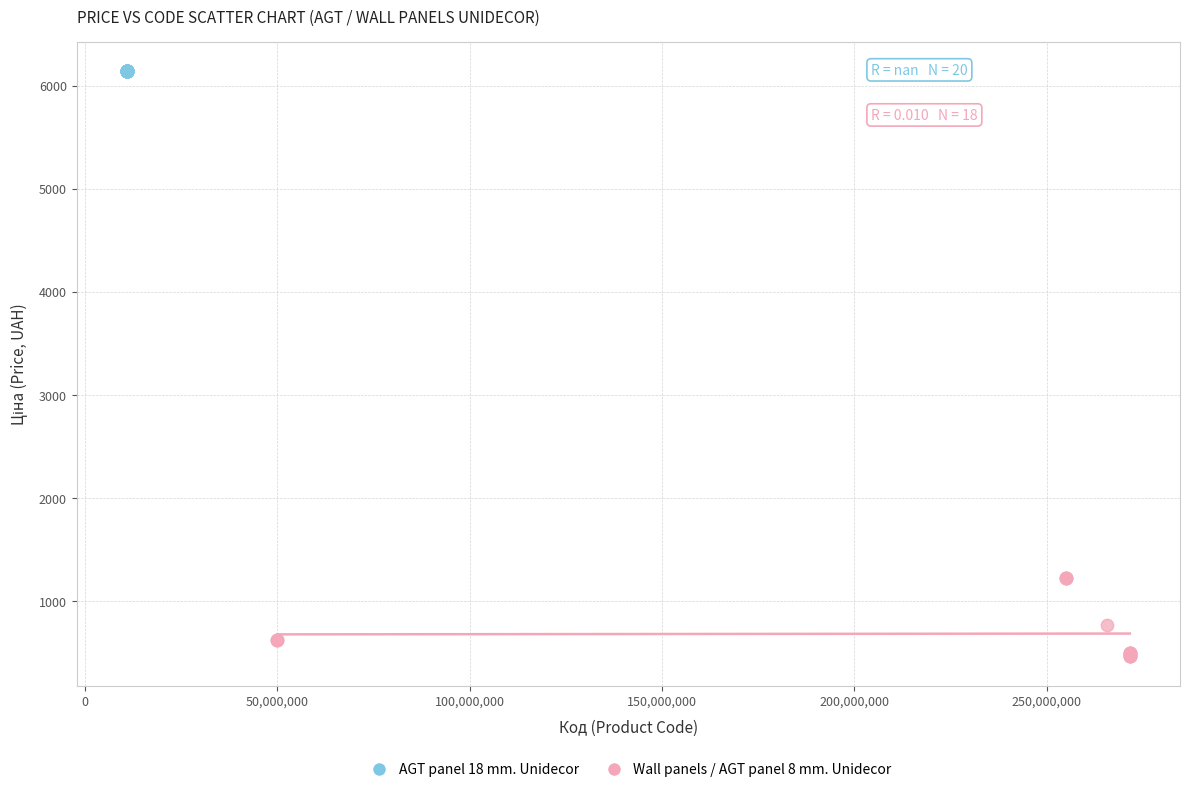

Which series reaches the maximum Y coordinate?

AGT panel 18 mm. Unidecor